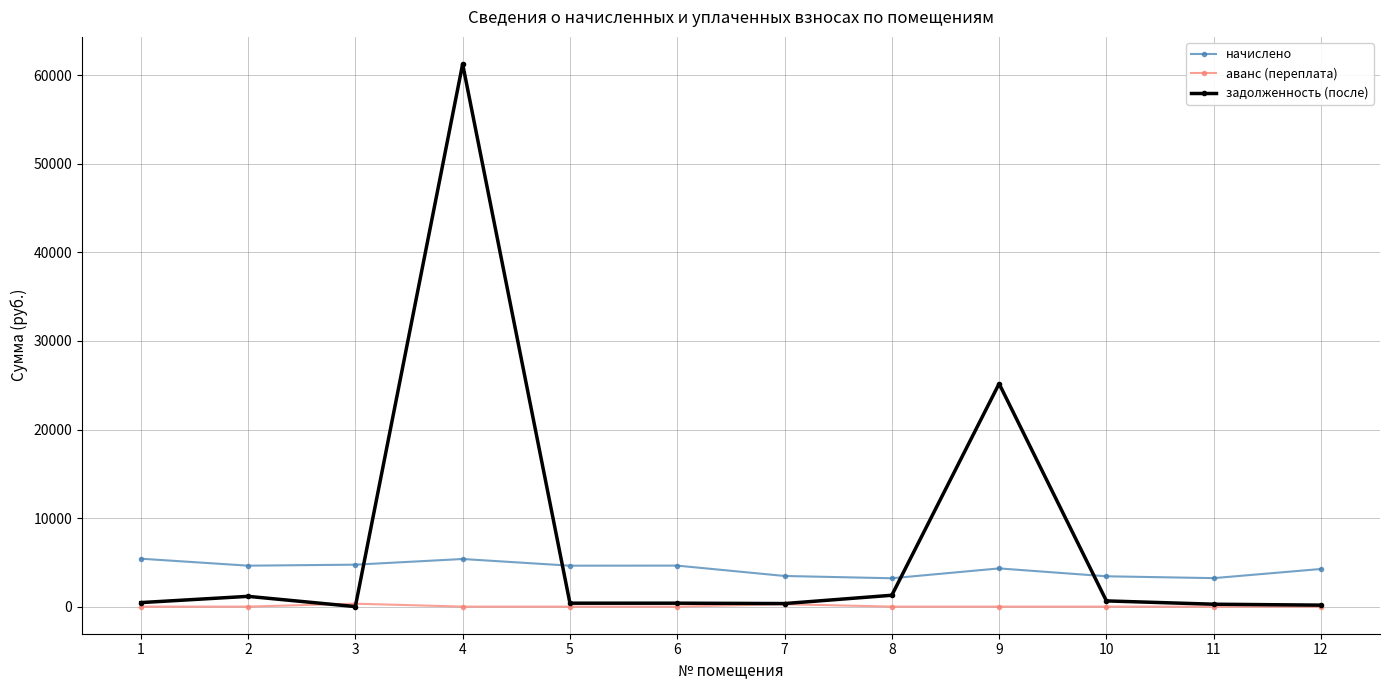

How many series are shown in this chart?

3